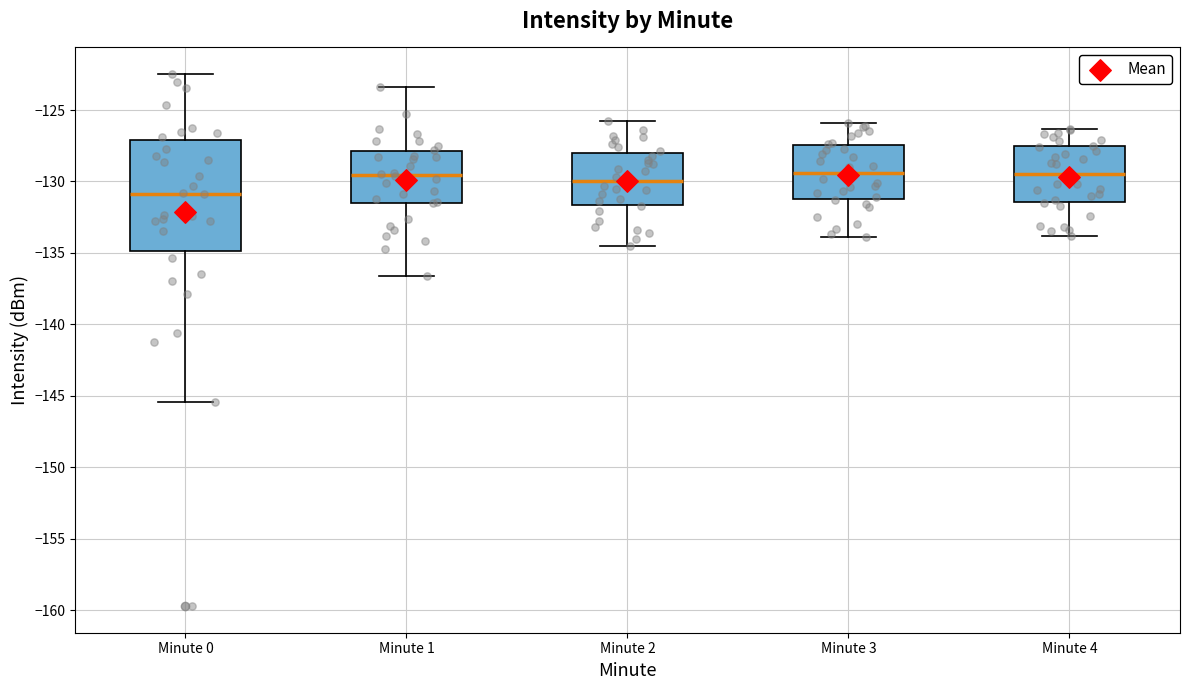

Reading left to right, transcribe this box plot: for each box, give where its median line is, the range the box spans, and where its two whiskers end, as read against the y-axis. The values are not printed on the chart, so give them approximately, as read against the axis.

Minute 0: median -131.0, box -135.0 to -127.0, whiskers -145.5 to -122.5
Minute 1: median -129.5, box -131.5 to -128.0, whiskers -136.5 to -123.5
Minute 2: median -130.0, box -131.5 to -128.0, whiskers -134.5 to -126.0
Minute 3: median -129.5, box -131.0 to -127.5, whiskers -134.0 to -126.0
Minute 4: median -129.5, box -131.5 to -127.5, whiskers -134.0 to -126.5